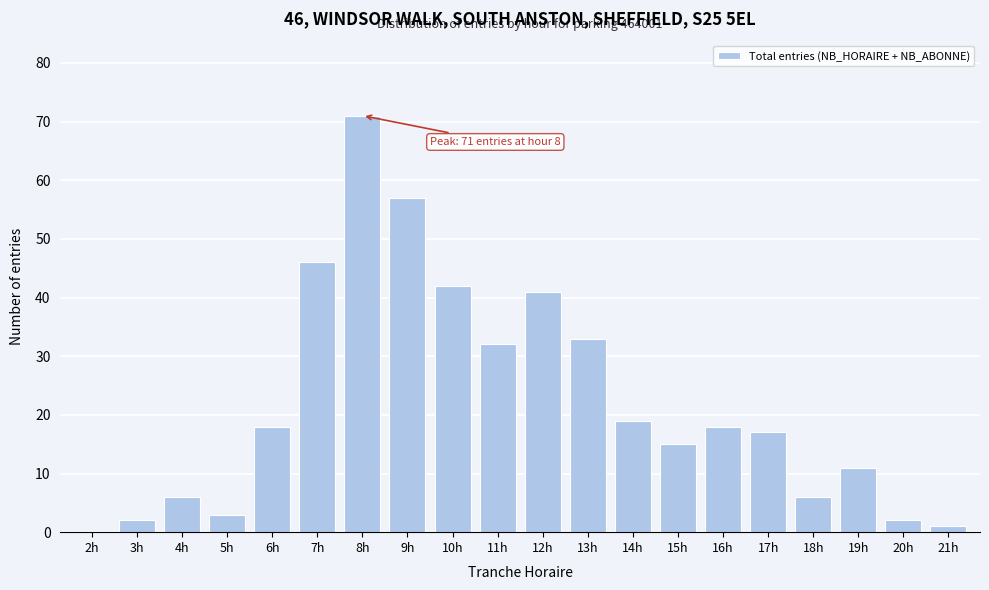

Reading right to left, list all the values displayed in this chart.

21h=1	20h=2	19h=11	18h=6	17h=17	16h=18	15h=15	14h=19	13h=33	12h=41	11h=32	10h=42	9h=57	8h=71	7h=46	6h=18	5h=3	4h=6	3h=2	2h=0